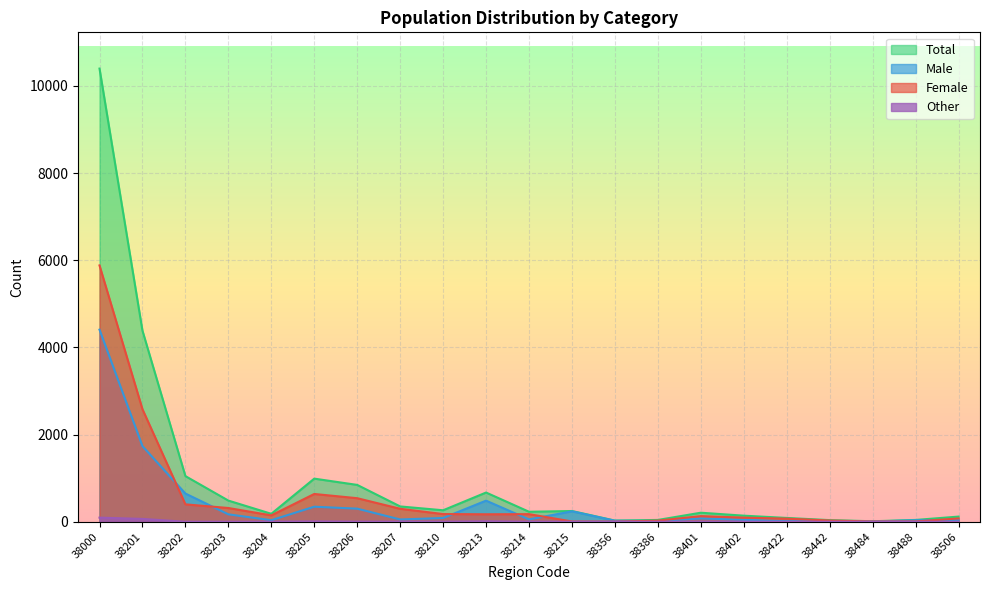

Which series has the largest range (max minus min)?

Total